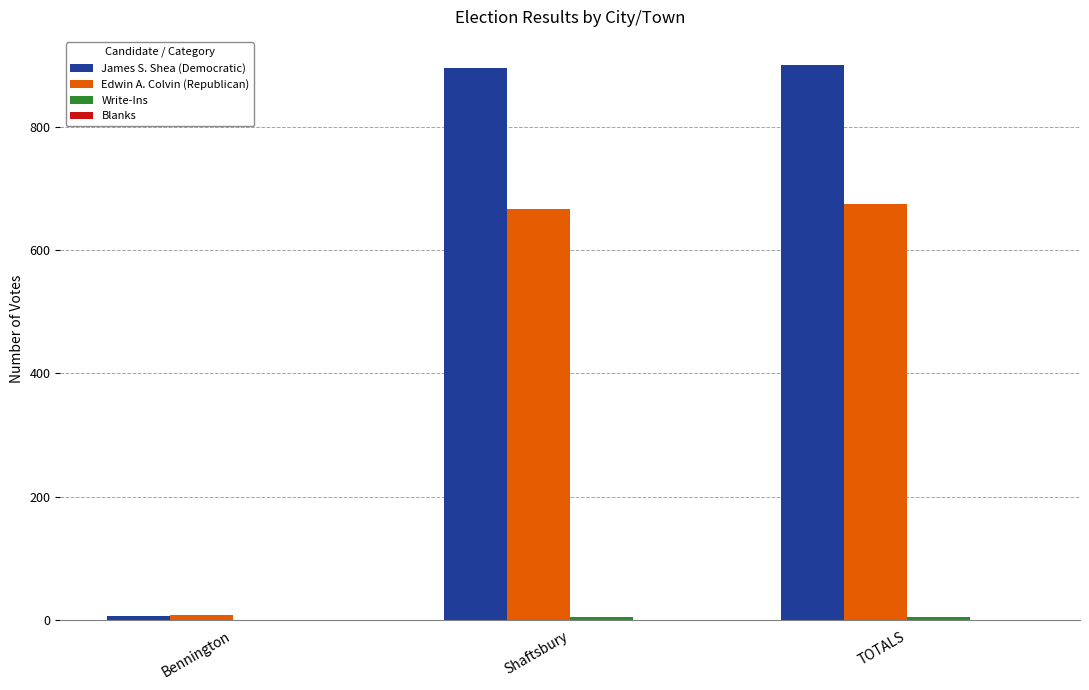

How many distinct data groups are displayed?

3